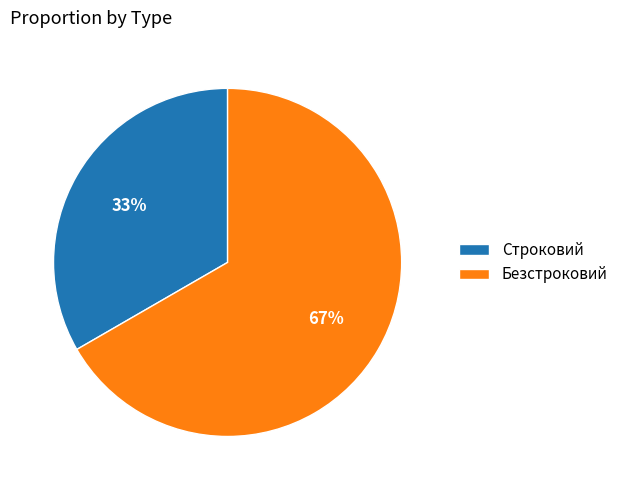

Which category has the biggest portion of the pie?

Безстроковий